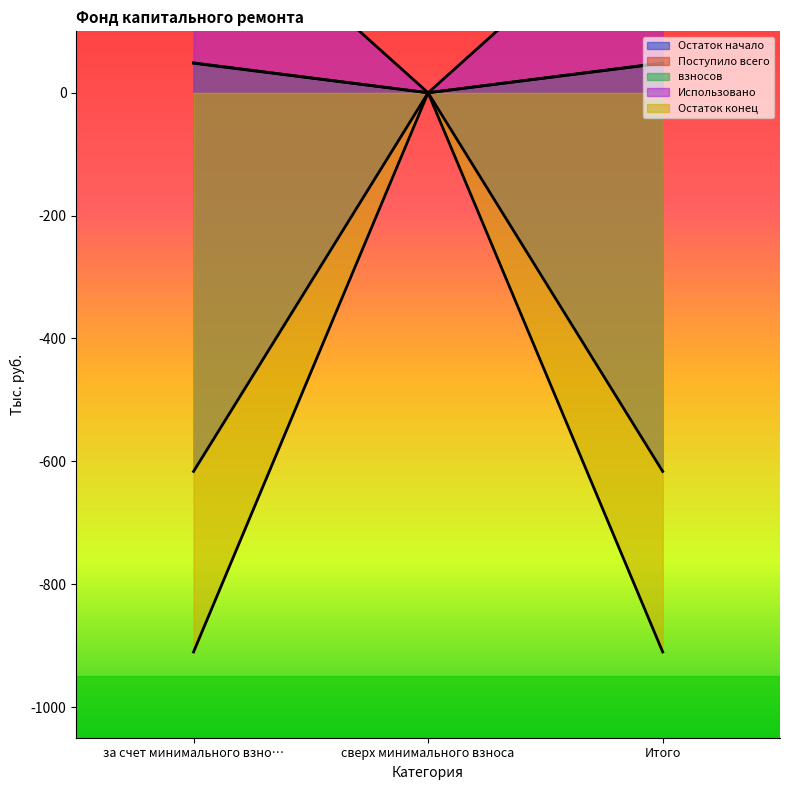

What are all the series names shown in the legend?

Остаток начало, Поступило всего, взносов, Использовано, Остаток конец